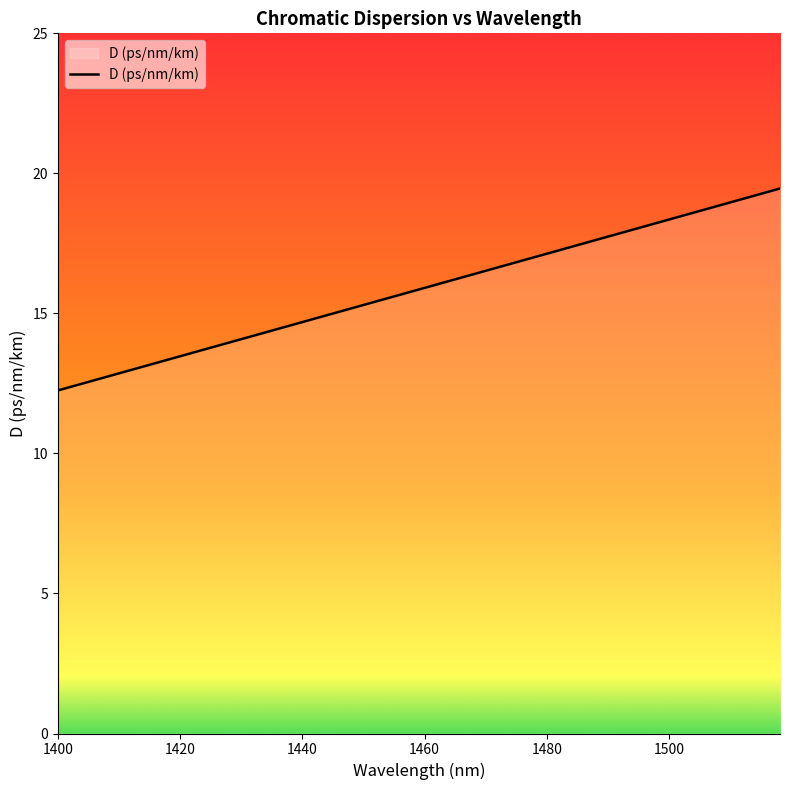

What is the maximum value shown in the chart?

19.5